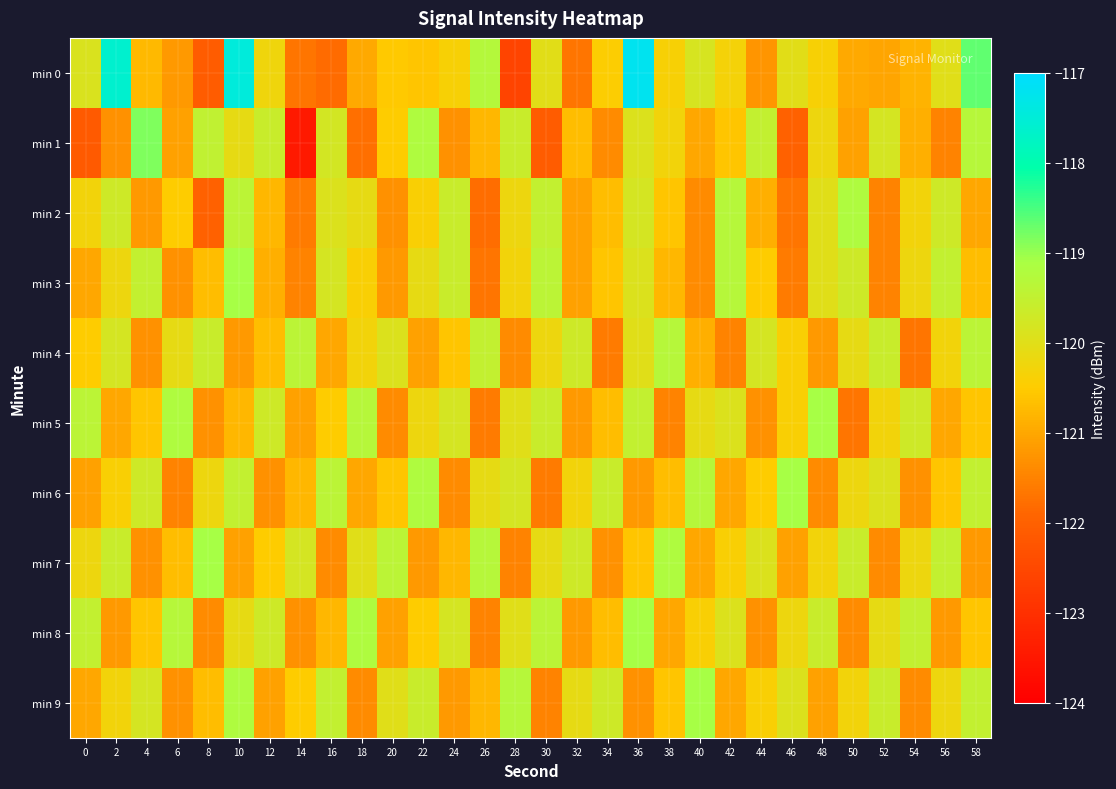

What is the maximum value shown in the chart?

-117.2